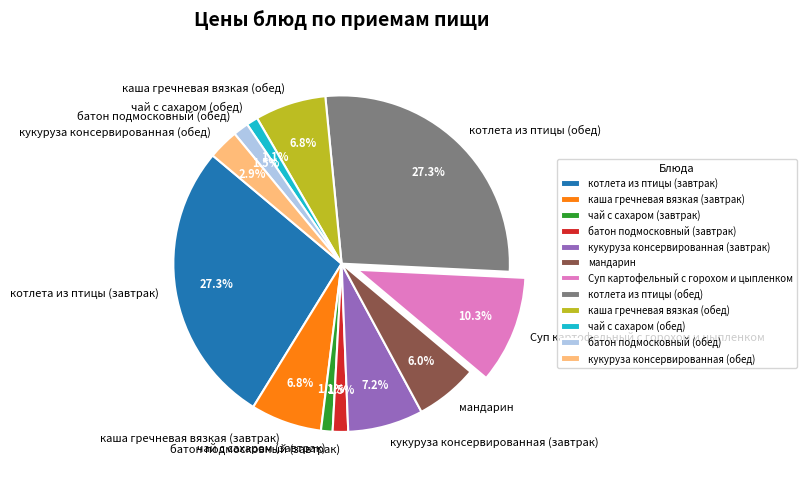

Between Суп картофельный с горохом и цыпленком and каша гречневая вязкая (обед), which is larger?

Суп картофельный с горохом и цыпленком